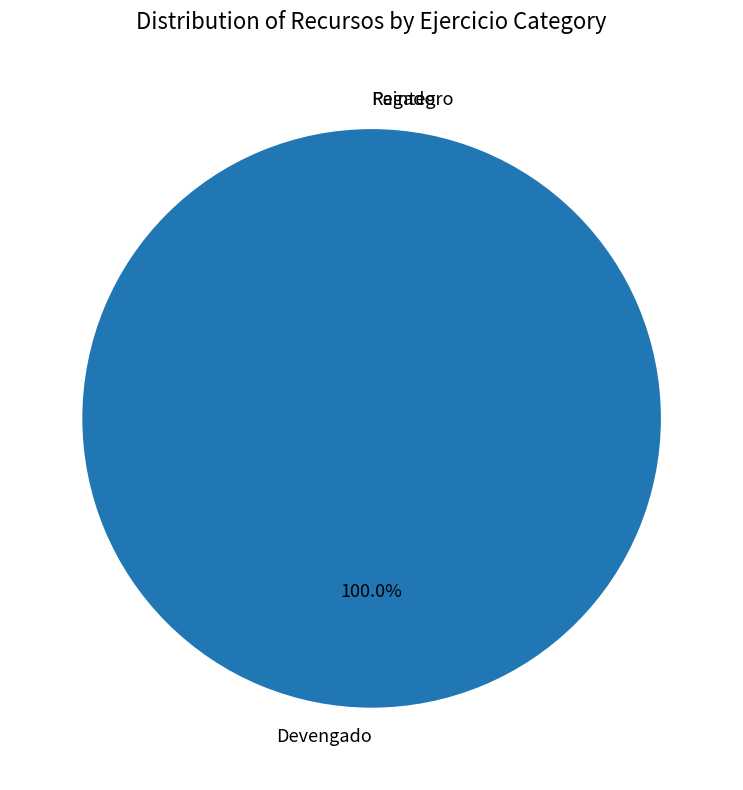

To the nearest percent, what is the difference between the largest and smallest slice percentages?

100%